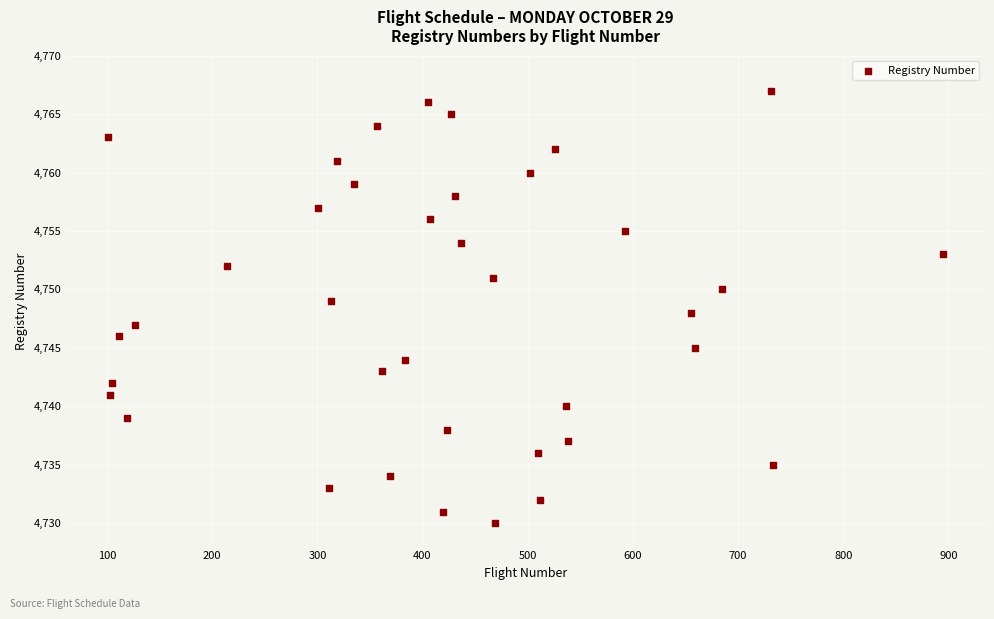

What is the range of Y values (max minus min)?

37